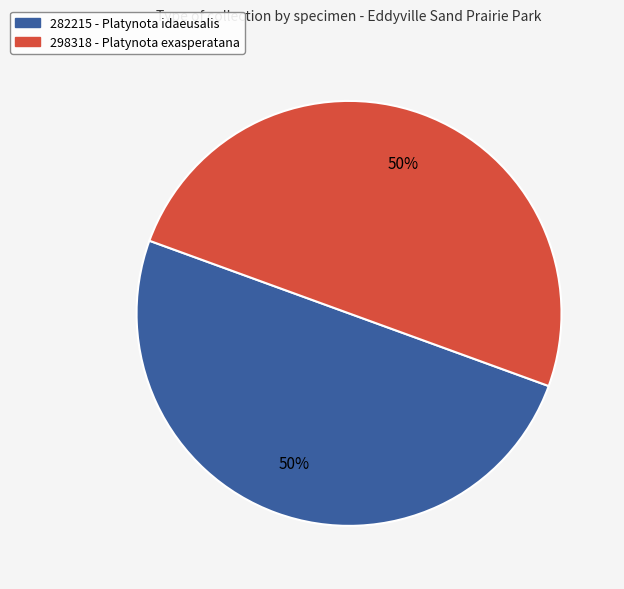

To the nearest percent, what is the average slice percentage?

50%